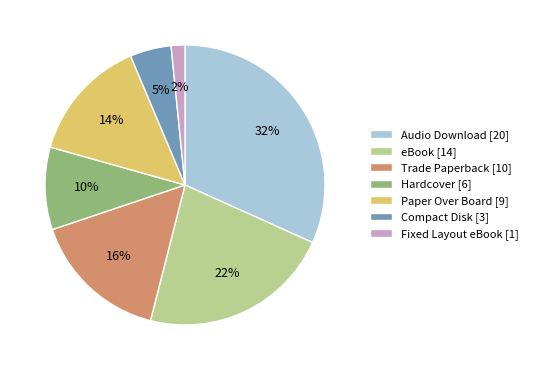

To the nearest percent, what is the average slice percentage?

14%